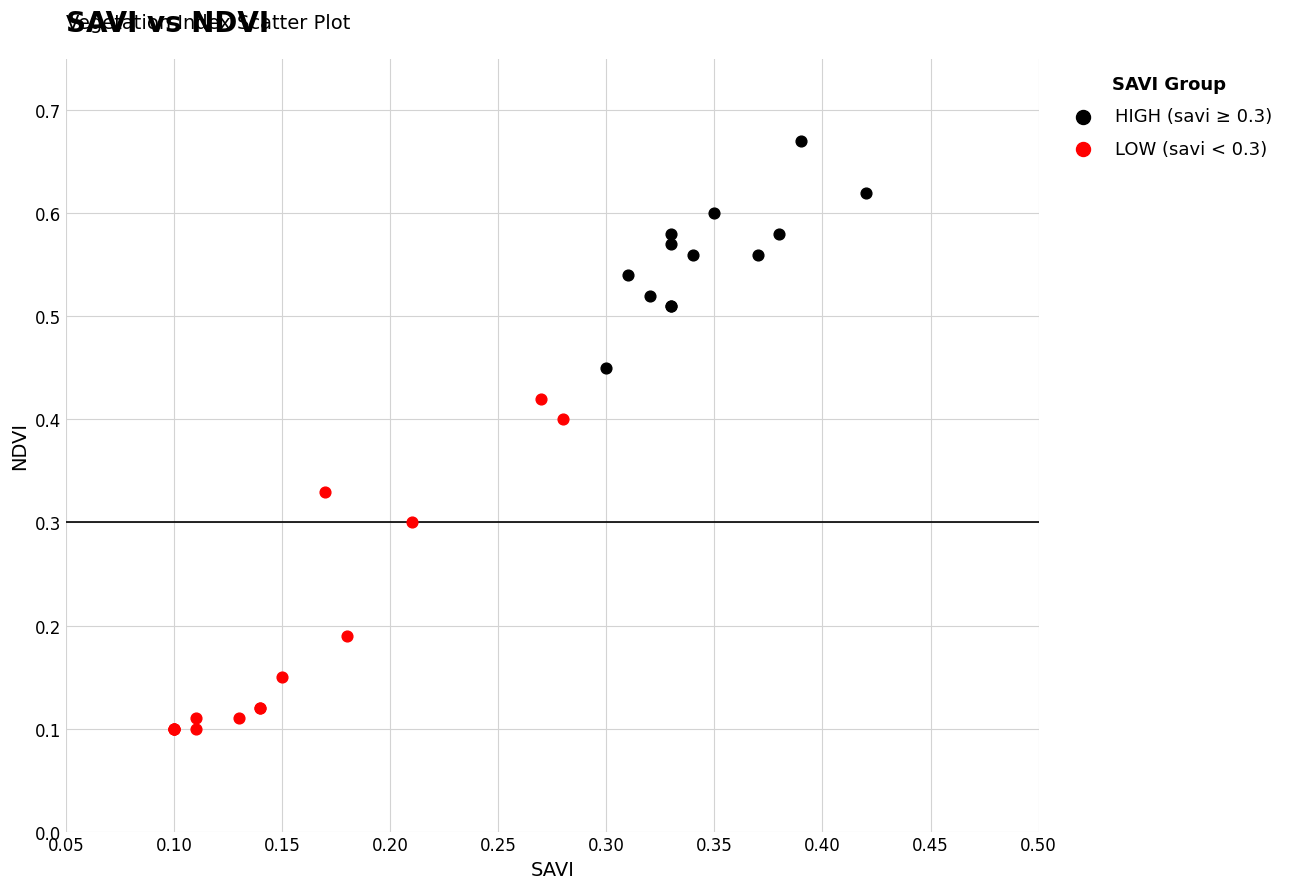

Which series reaches the maximum Y coordinate?

HIGH (savi ≥ 0.3)